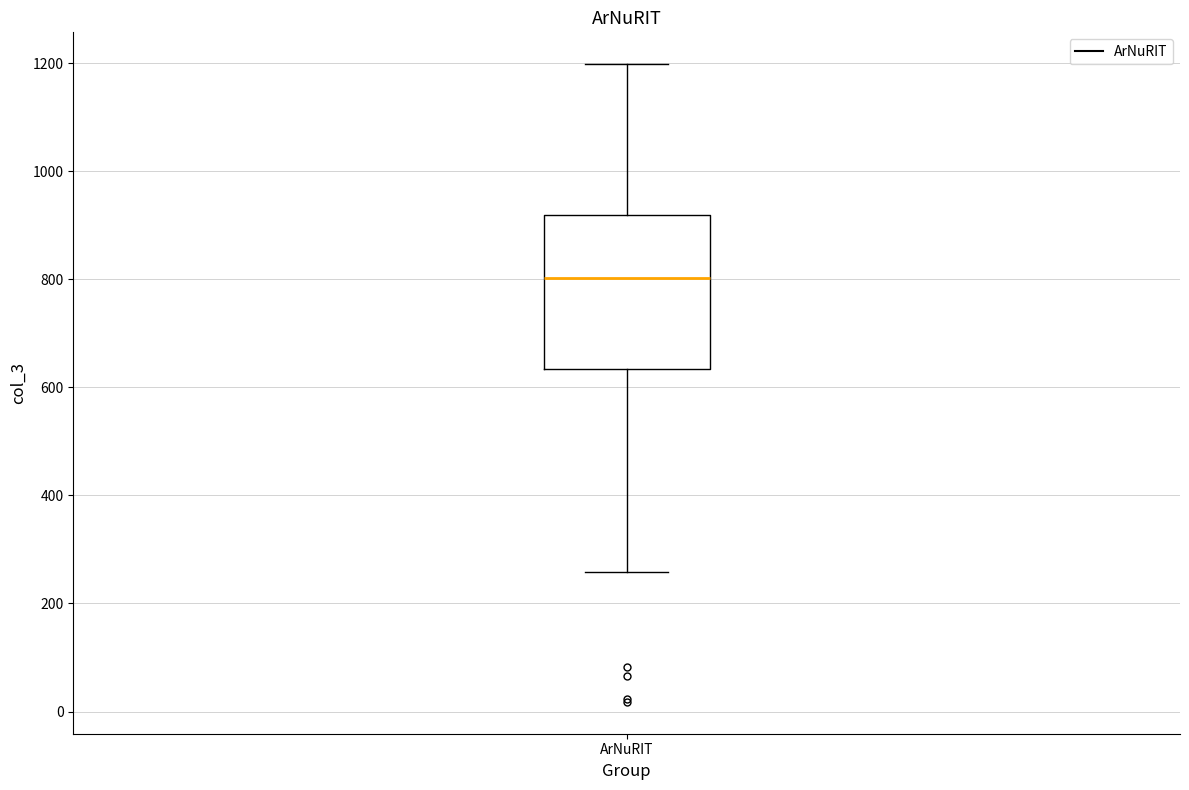

Transcribe this box plot: give where the median line is, the range the box spans, and where the two whiskers end, as read against the y-axis. The values are not printed on the chart, so give them approximately, as read against the axis.

median 800, box 640 to 920, whiskers 260 to 1200